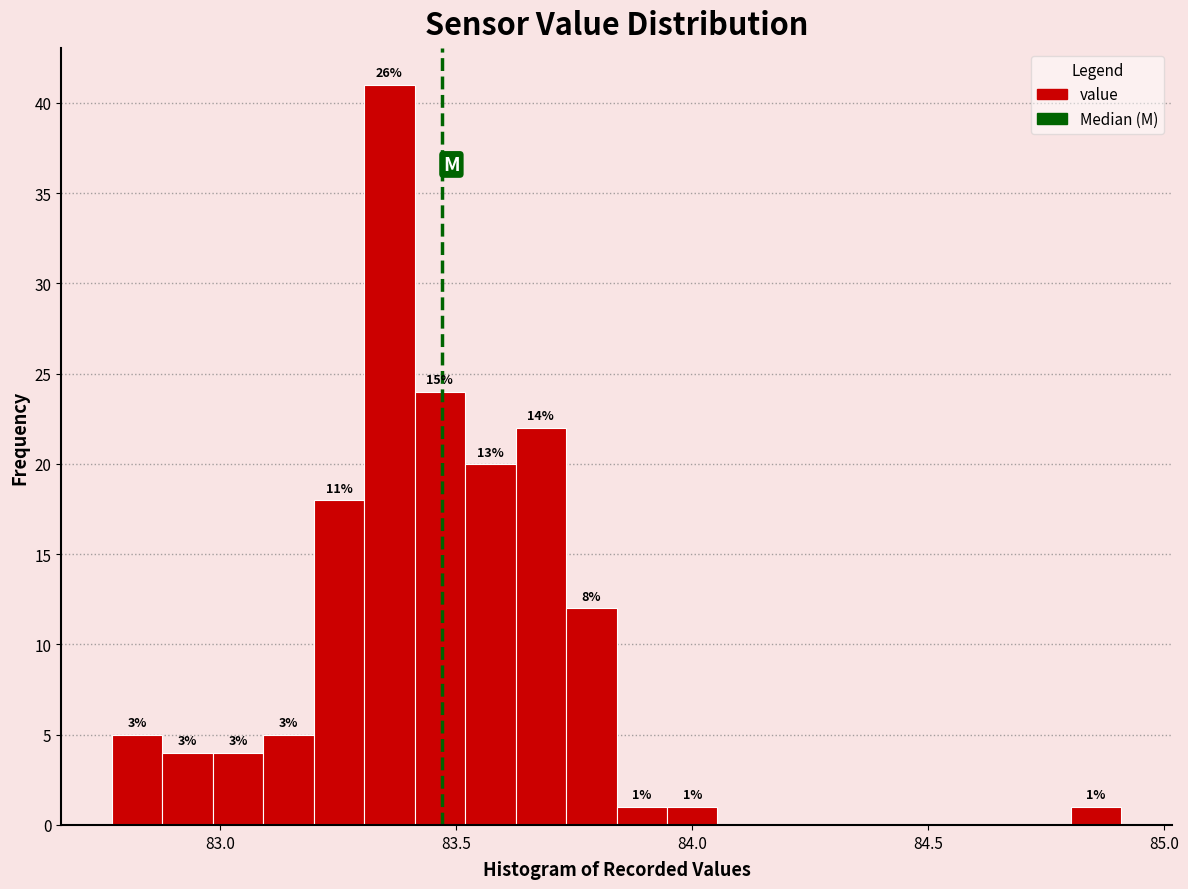

Read against the x-axis, roughly where is the centre of the tallest bar?

83.35